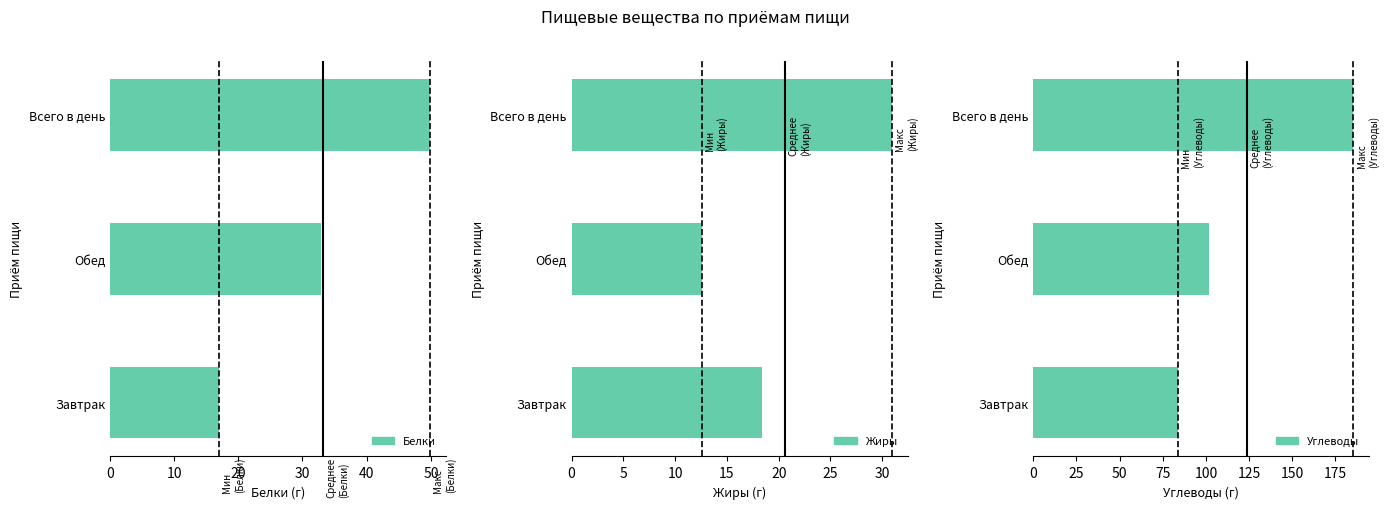

What are all the series names shown in the legend?

Белки, Жиры, Углеводы